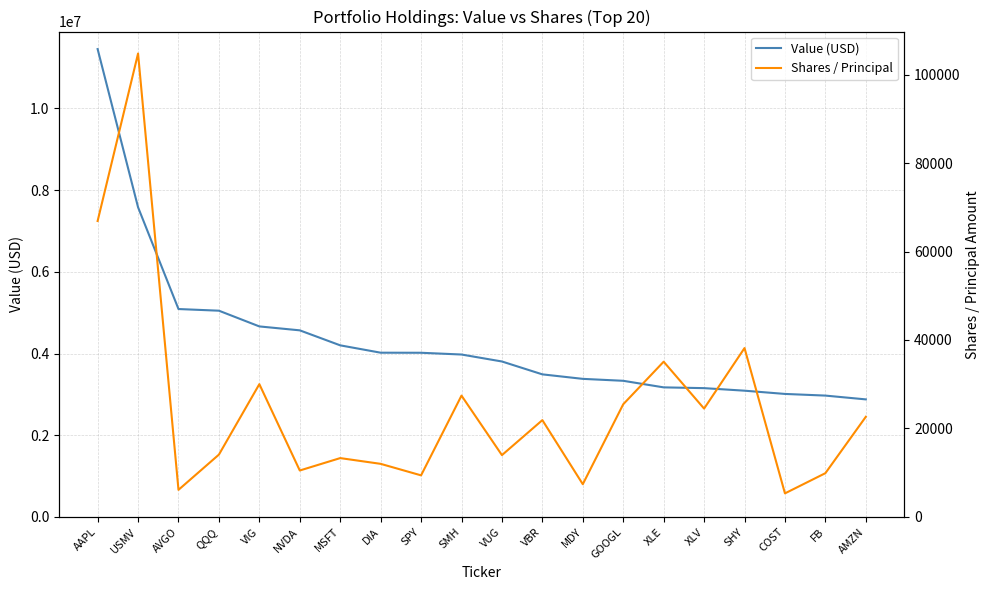

What is the label of the 10th point from the right?

VUG